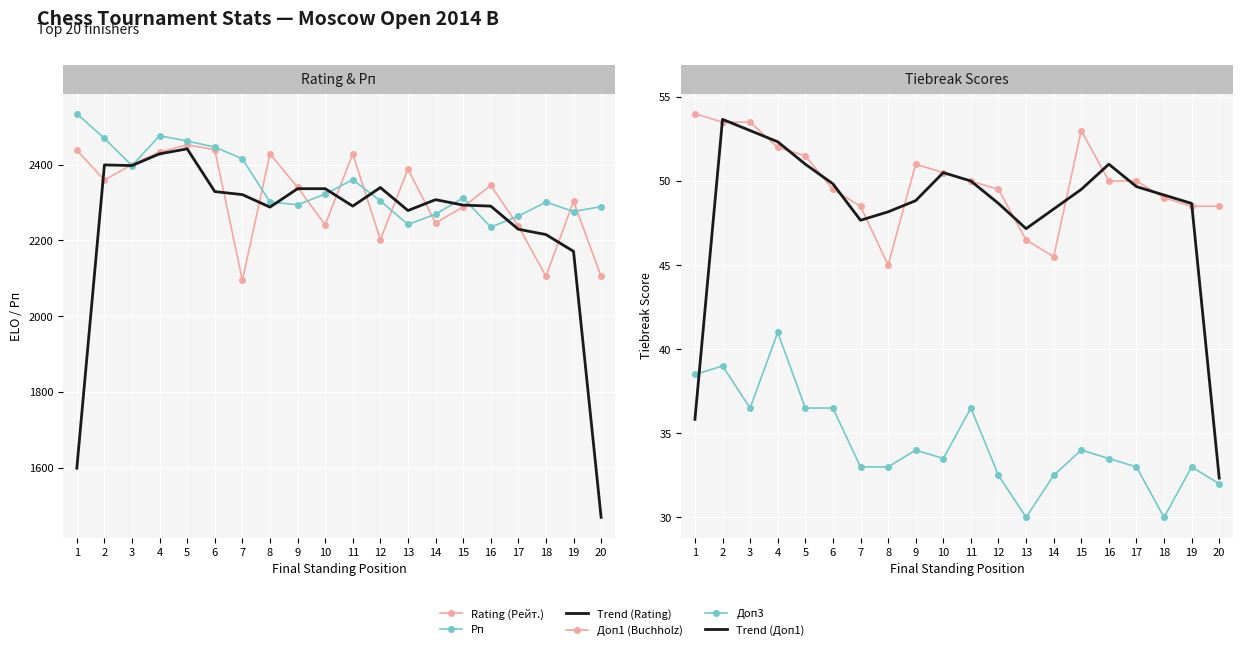

Reading right to left, extract all data points from this chart.

Rating (Рейт.): 2105.0	2303.0	2105.0	2238.0	2345.0	2288.0	2246.0	2388.0	2202.0	2428.0	2241.0	2340.0	2428.0	2095.0	2439.0	2452.0	2433.0	2400.0	2359.0	2438.0
Рп: 2289.0	2276.0	2301.0	2264.0	2235.0	2312.0	2269.0	2242.0	2304.0	2360.0	2322.0	2294.0	2301.0	2415.0	2446.0	2462.0	2476.0	2397.0	2469.0	2534.0
Trend (Rating): 1469.3	2171.0	2215.3	2229.3	2290.3	2293.0	2307.3	2278.7	2339.3	2290.3	2336.3	2336.3	2287.7	2320.7	2328.7	2441.3	2428.3	2397.3	2399.0	1599.0
Доп1 (Buchholz): 48.5	48.5	49.0	50.0	50.0	53.0	45.5	46.5	49.5	50.0	50.5	51.0	45.0	48.5	49.5	51.5	52.0	53.5	53.5	54.0
Доп3: 32.0	33.0	30.0	33.0	33.5	34.0	32.5	30.0	32.5	36.5	33.5	34.0	33.0	33.0	36.5	36.5	41.0	36.5	39.0	38.5
Trend (Доп1): 32.3	48.7	49.2	49.7	51.0	49.5	48.3	47.2	48.7	50.0	50.5	48.8	48.2	47.7	49.8	51.0	52.3	53.0	53.7	35.8